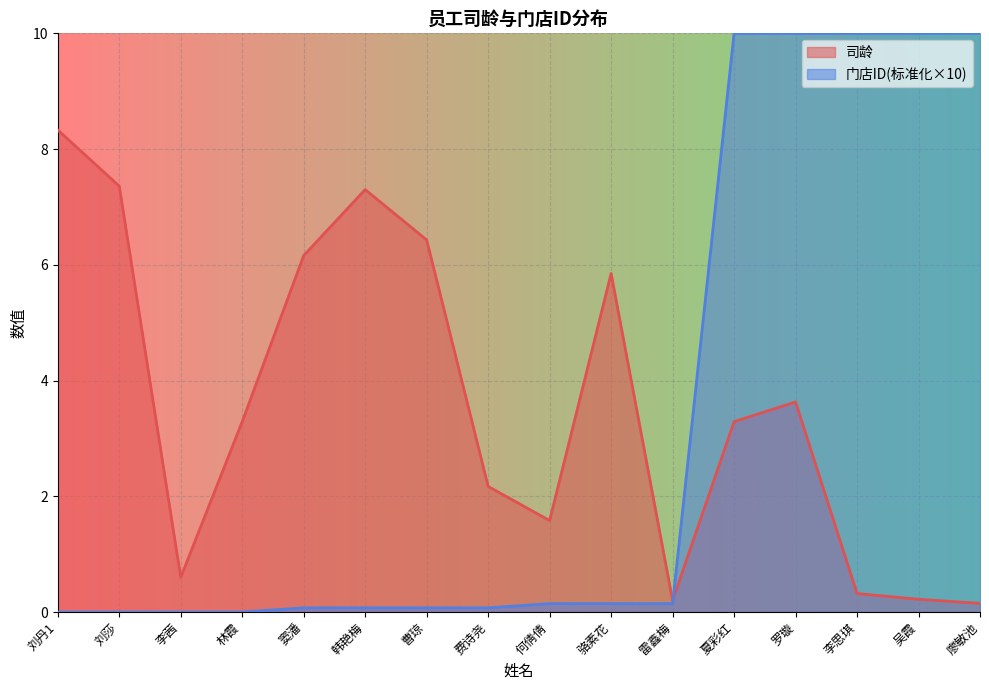

True or false: 司龄 has more than 1 points higher than both neighbors.

True